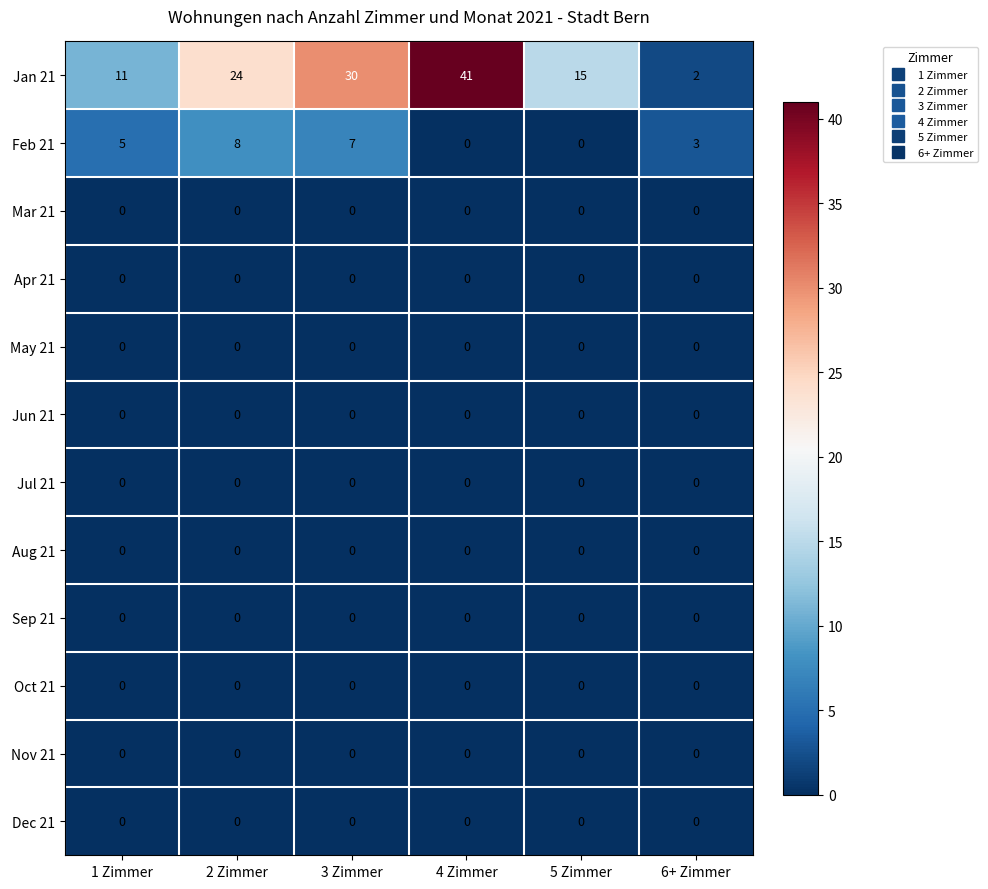

Which series has the widest spread of values?

Jan 21